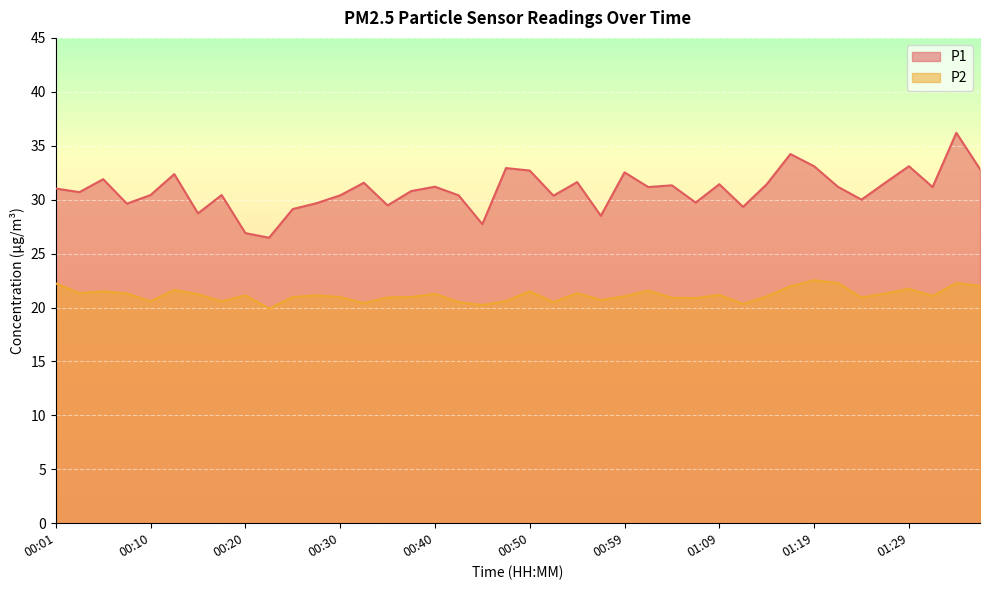

What position from the right is 01:34?

2